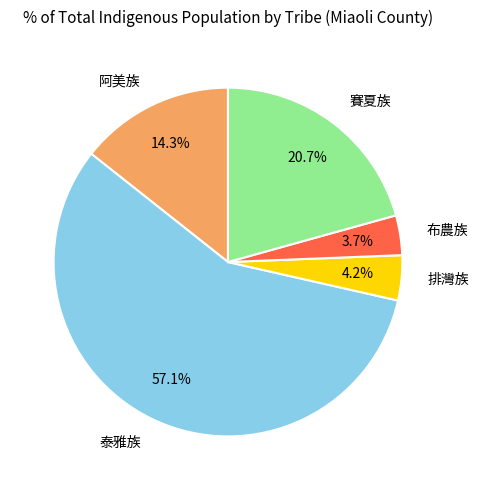

Between 泰雅族 and 阿美族, which is larger?

泰雅族